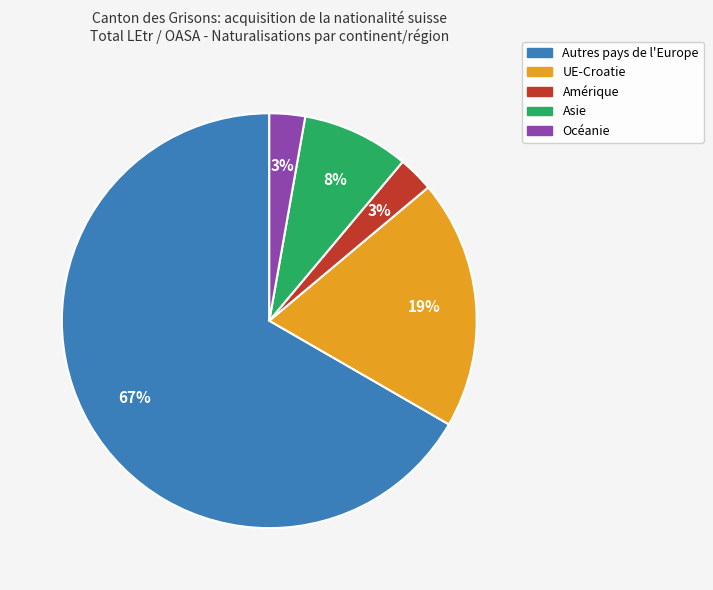

Between UE-Croatie and Autres pays de l'Europe, which is larger?

Autres pays de l'Europe